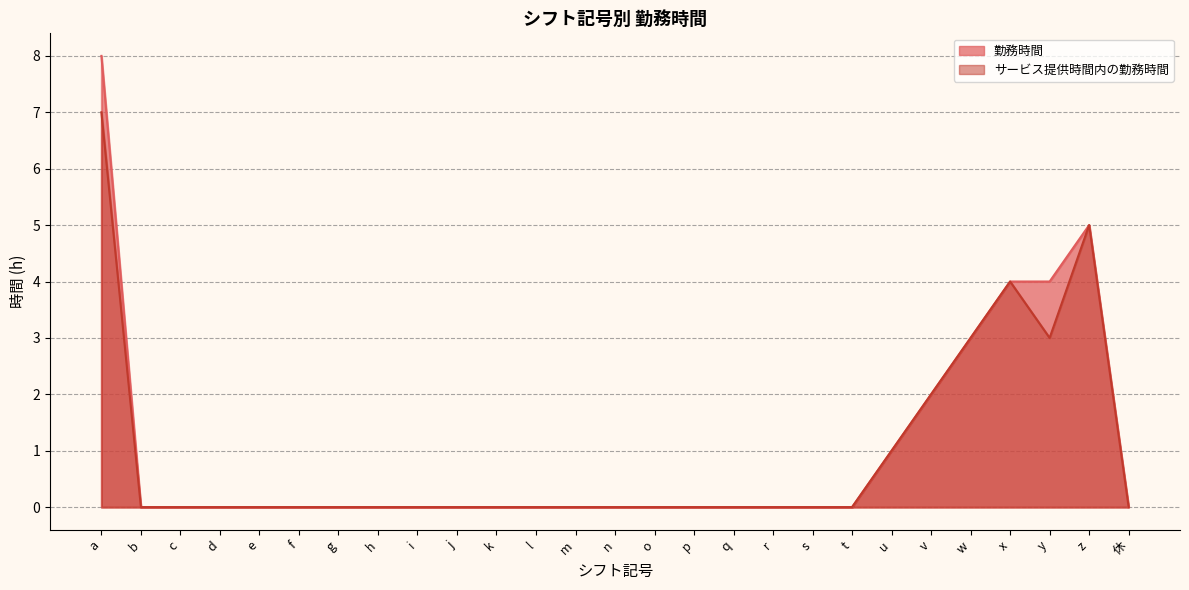

At which category does 勤務時間 reach its first local peak?

z